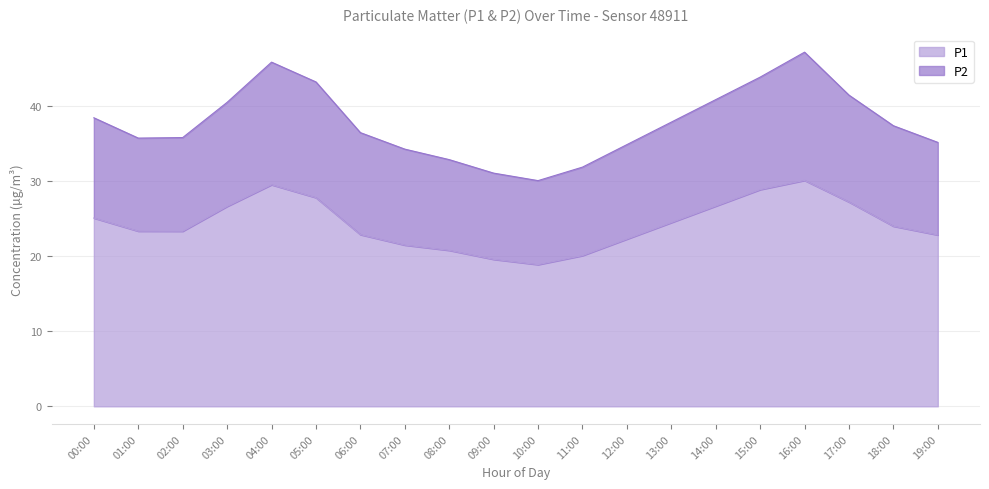

Reading right to left, extract all data points from this chart.

22.9	24.0	27.2	30.1	28.9	26.7	24.5	22.3	20.1	18.9	19.6	20.8	21.5	22.9	27.8	29.6	26.7	23.4	23.4	25.1